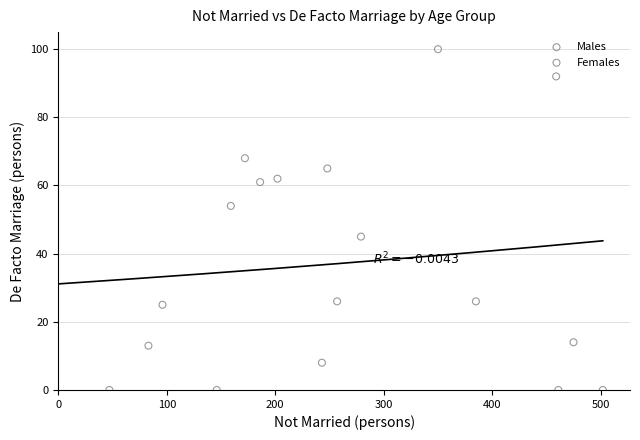

Which series reaches the maximum Y coordinate?

Females